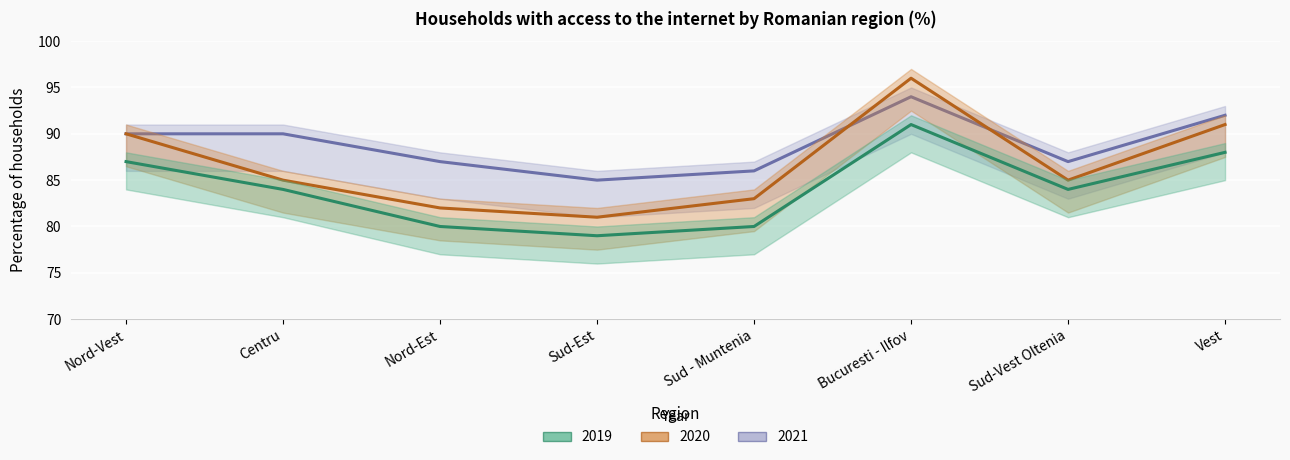

The 2019 series shows 123 at Nord-Est. True or false?

False